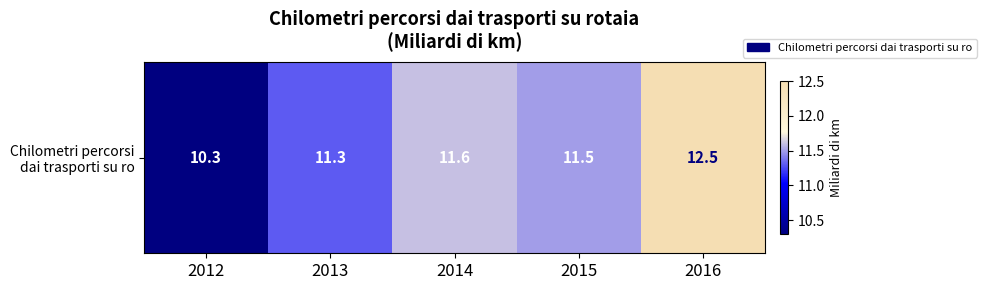

The chart shows a value of 20.2 at 2014. True or false?

False